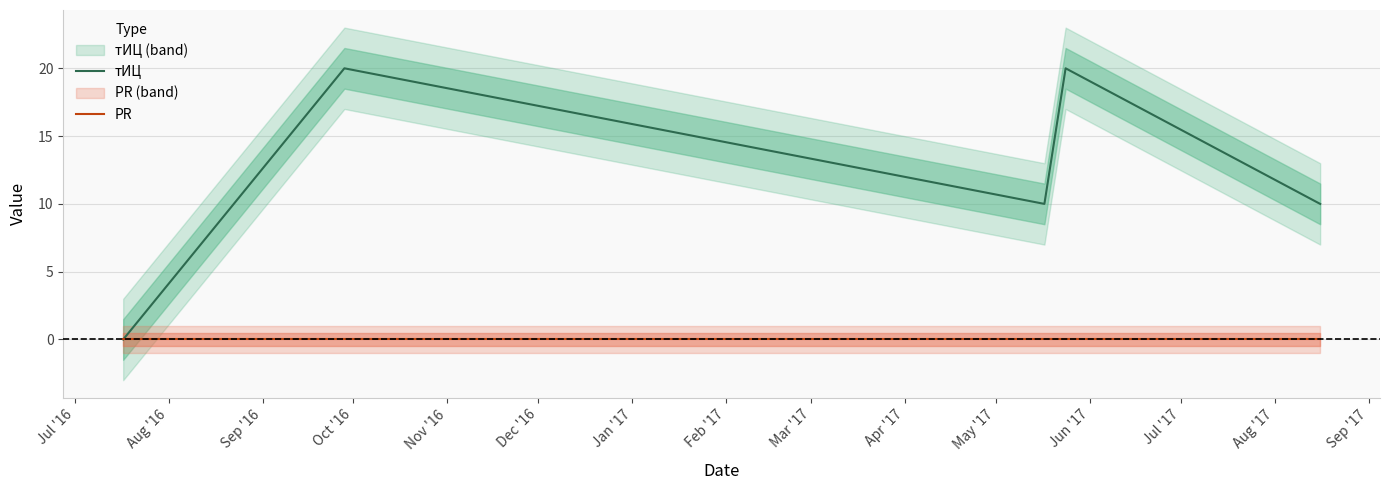

The value of PR at Jul '16 is 0. True or false?

True